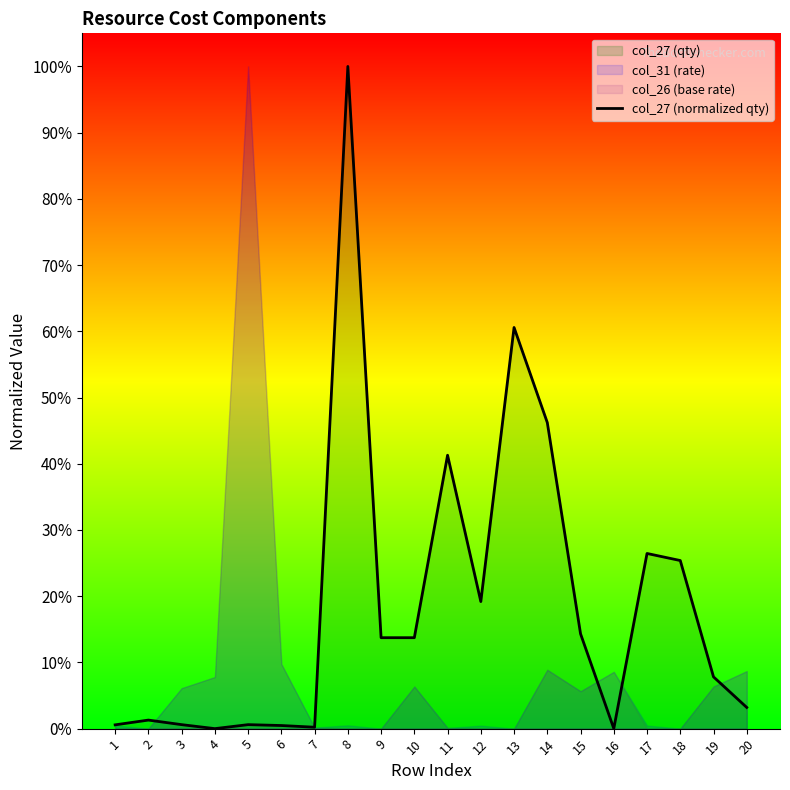

At which category does the data reach its first local valley?

4